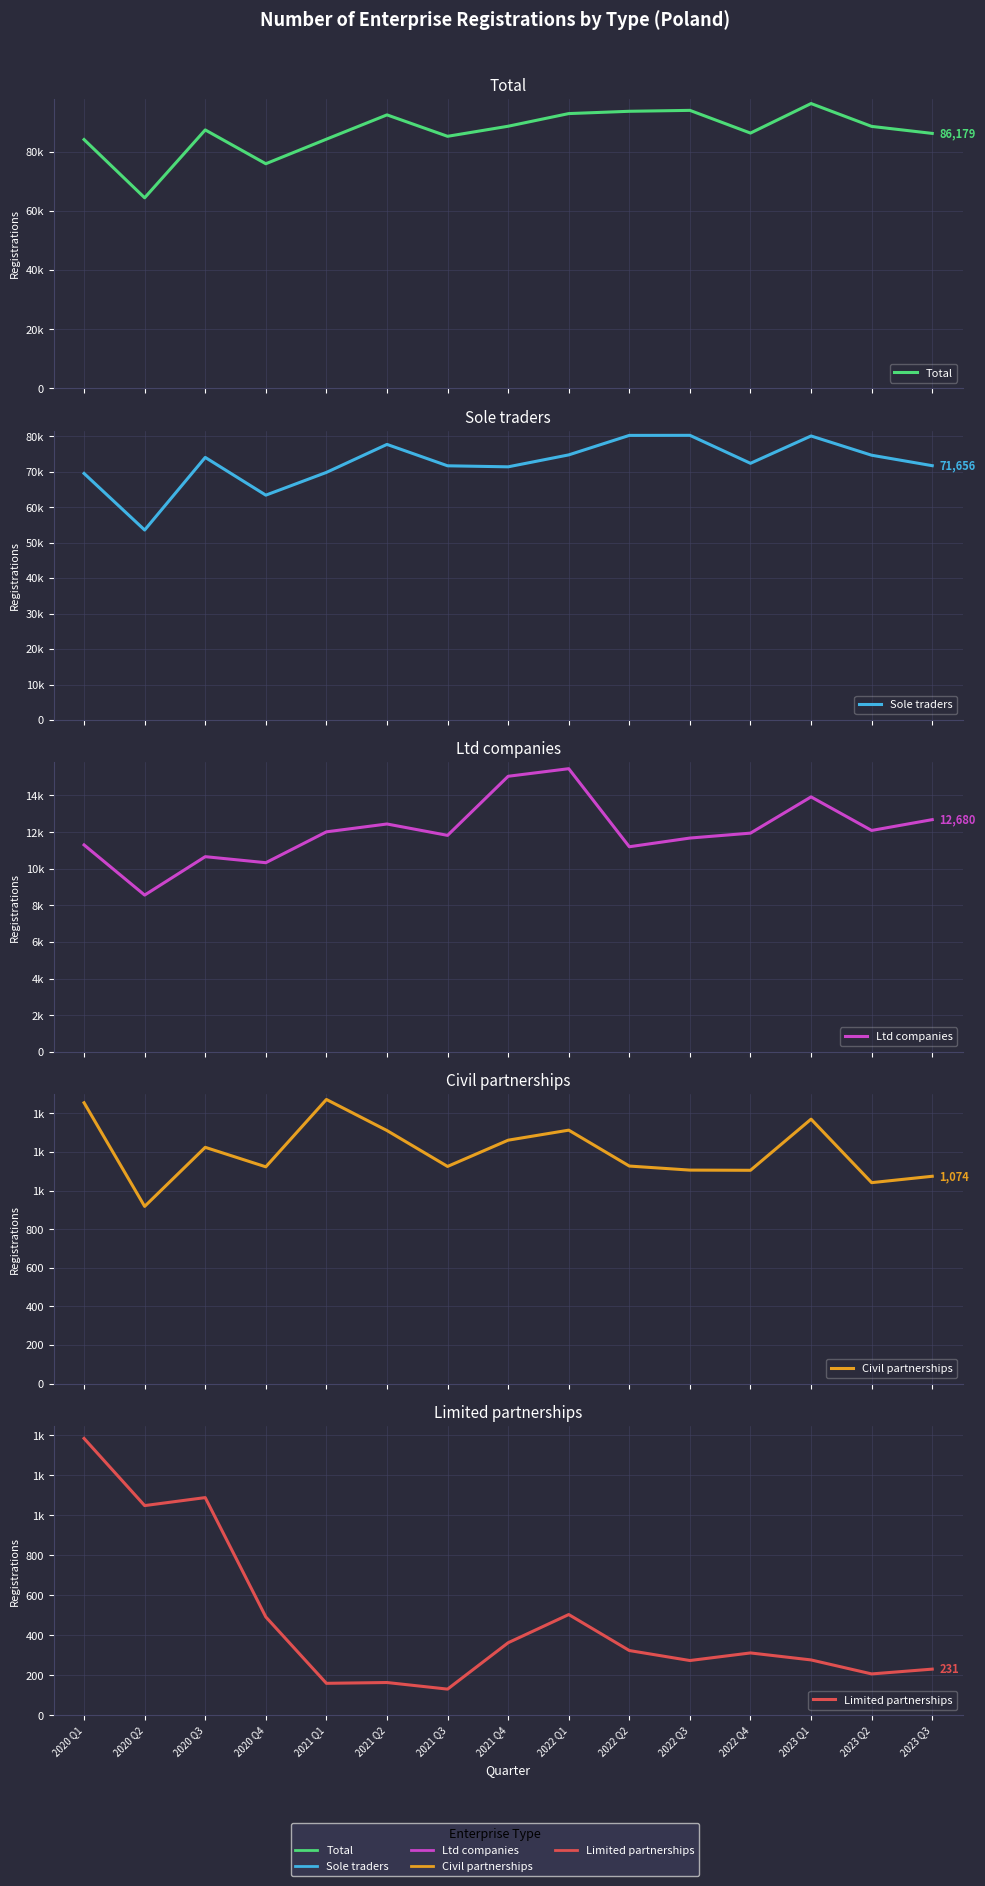

What is the difference between the second highest and minimum values in the Civil partnerships series?

537